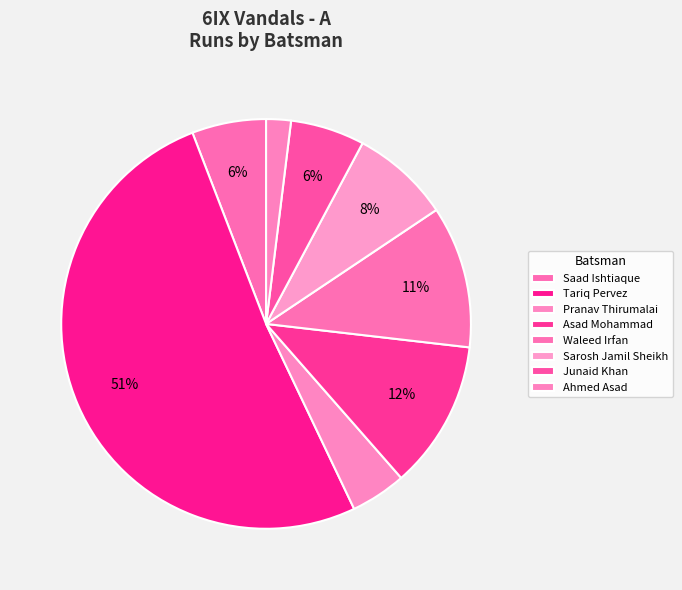

How many slices are in this pie chart?

8